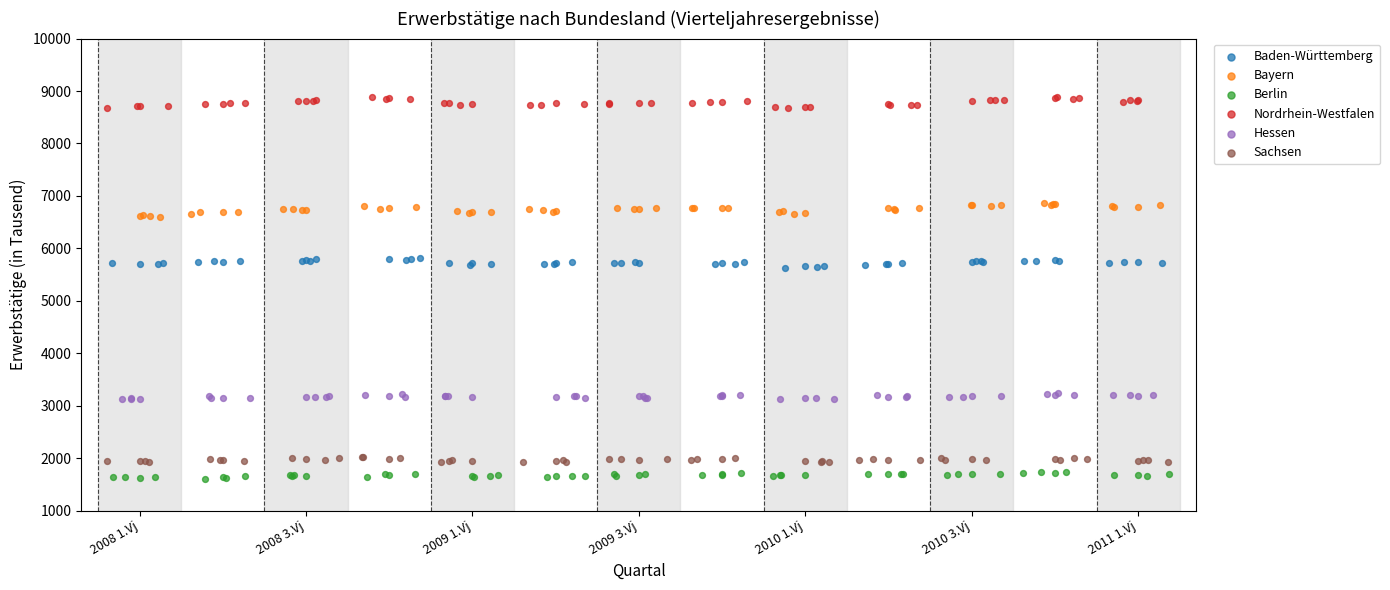

Which series reaches the maximum Y coordinate?

Nordrhein-Westfalen